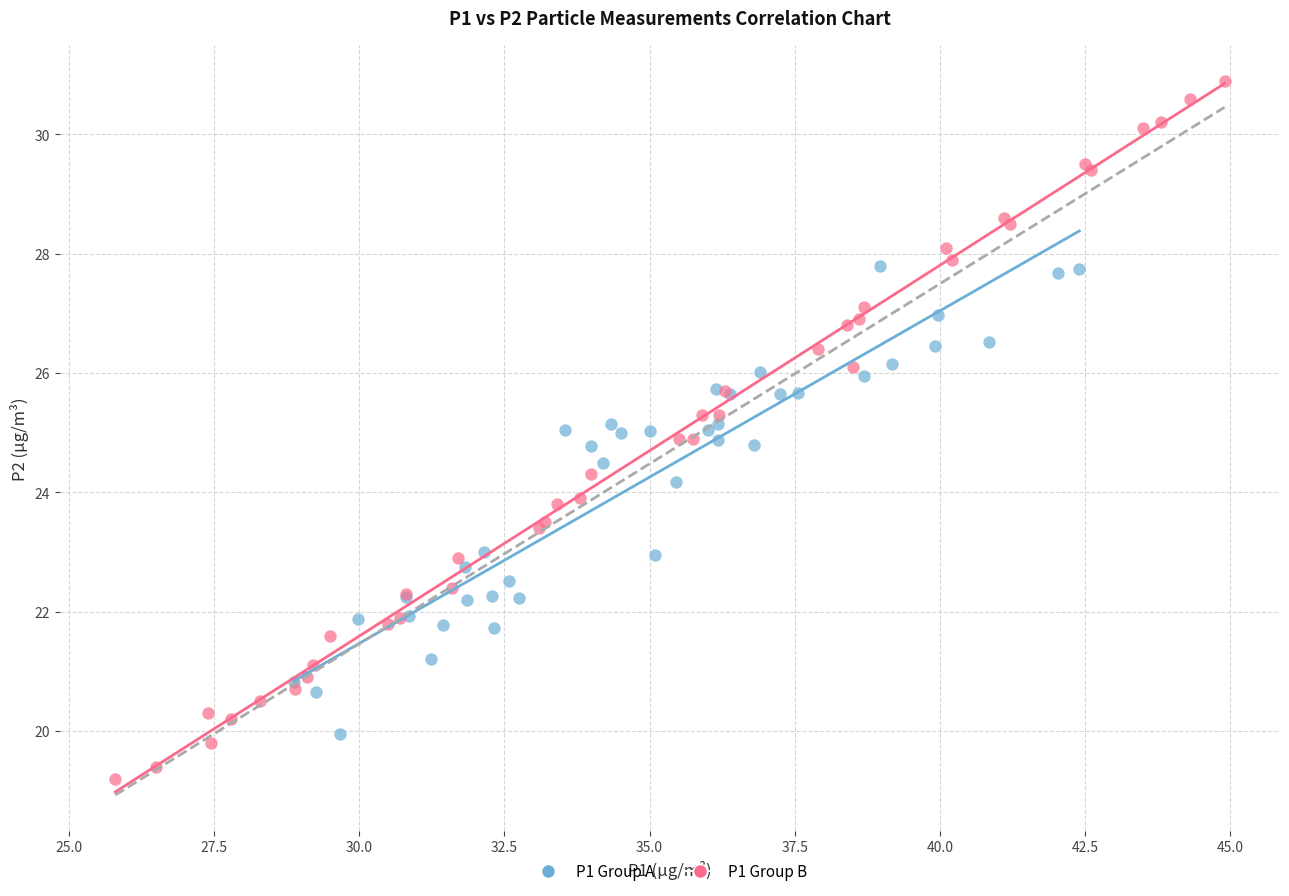

Which series has the widest spread of Y values?

P1 Group B